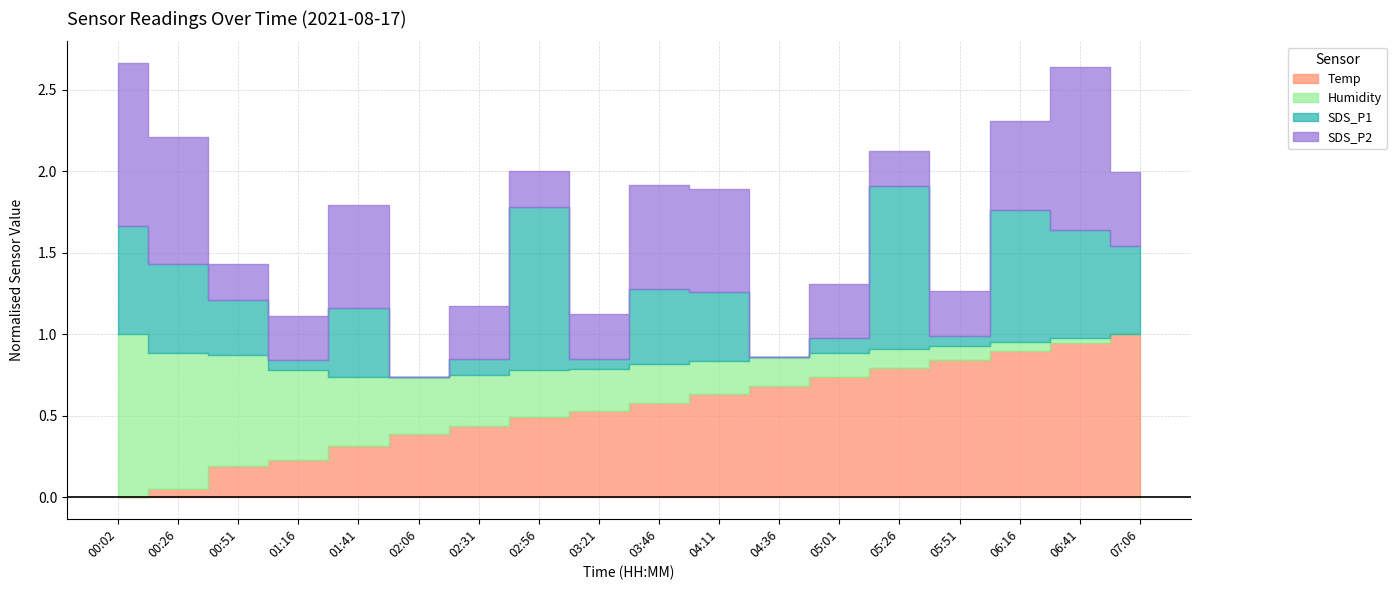

At which category does SDS_P1 reach its first local peak?

01:41